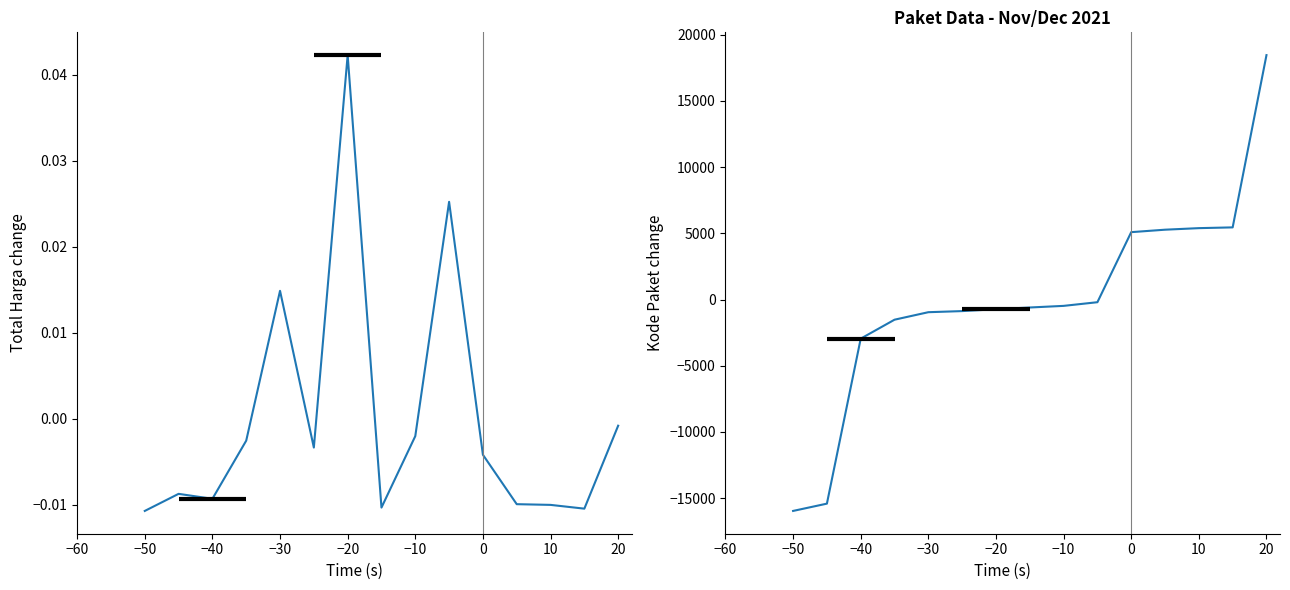

What is the difference between the maximum and minimum values in the Total Harga series?

0.1